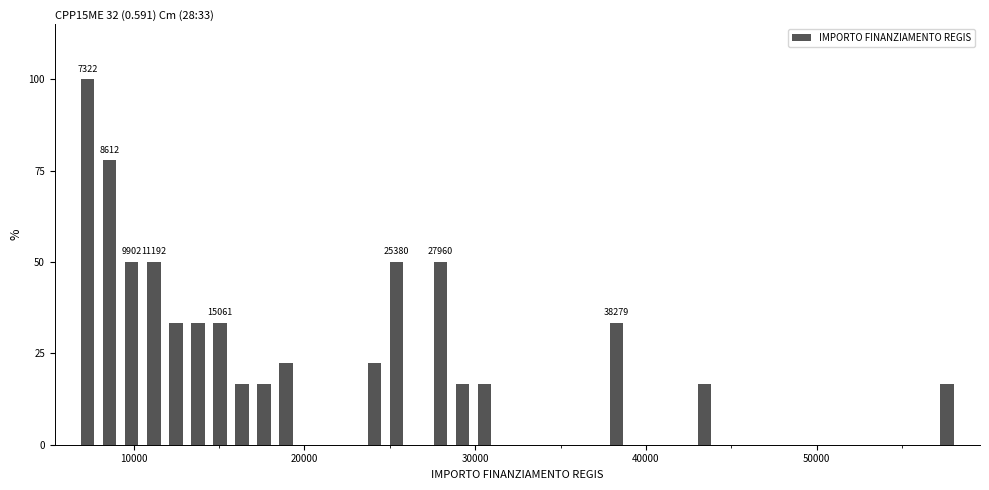

Around what value on the x-axis is the tallest bar? Give the approximate position of its centre, as read against the axis.

7000